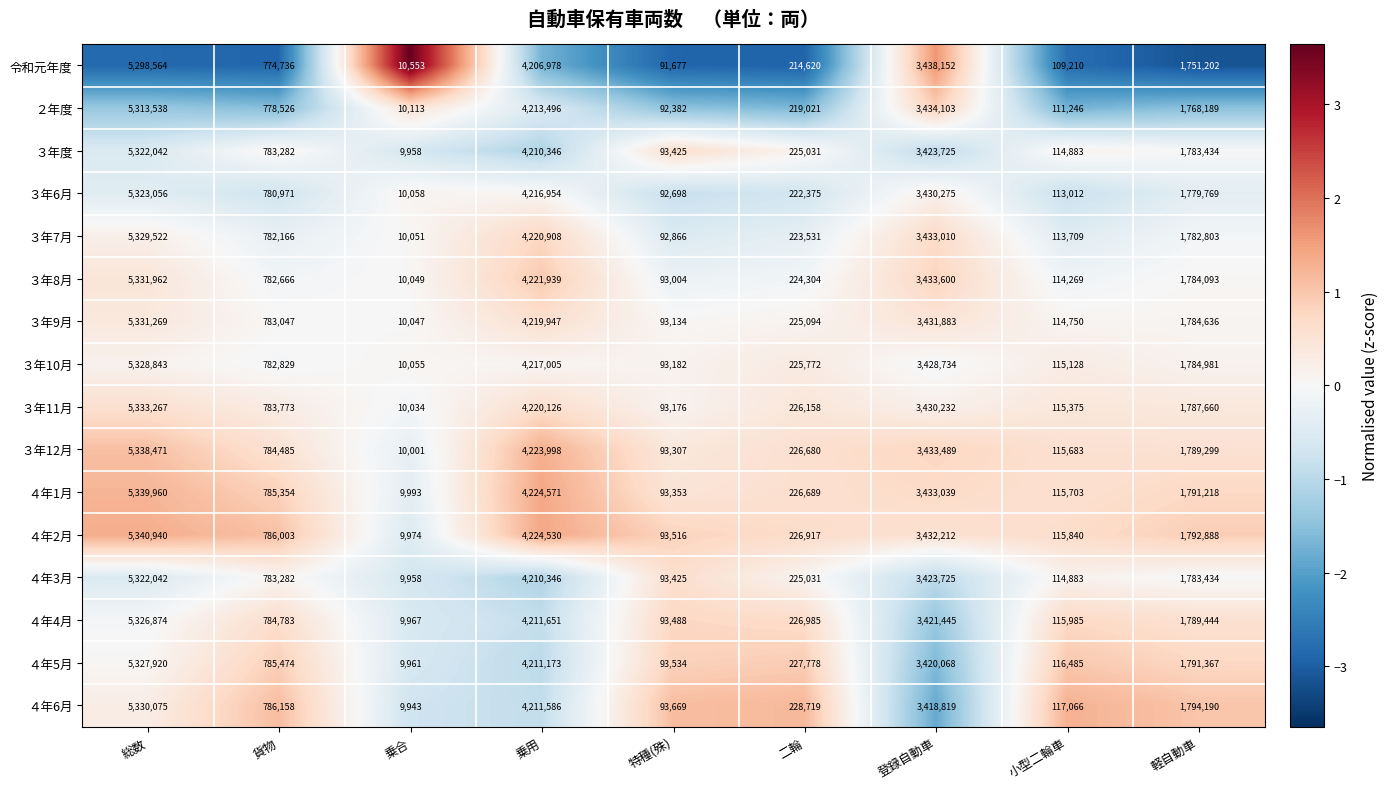

What is the sum of the 令和元年度 values at 乗合 and 二輪?

225173